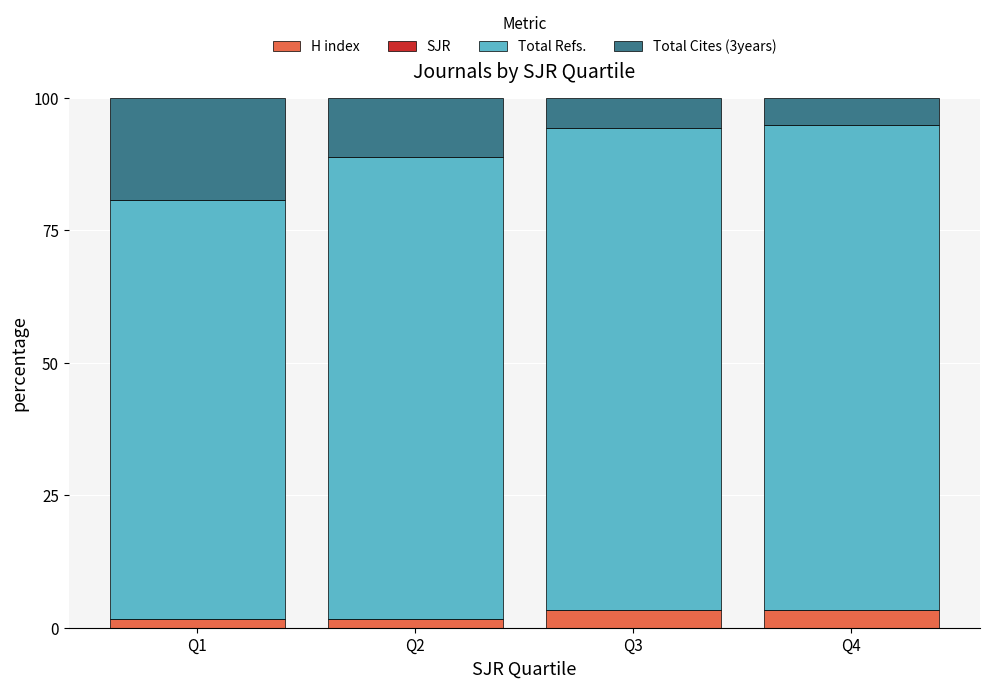

True or false: H index has a value of 3.4 at Q4.

True